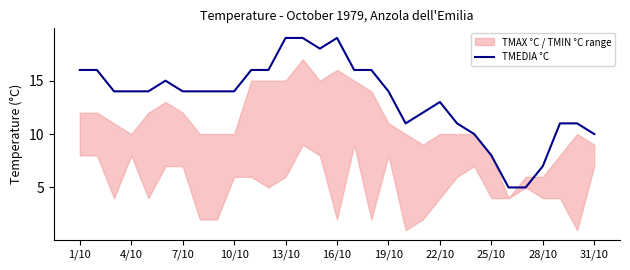

True or false: TMEDIA °C has a value of 19 at 13/10.

True